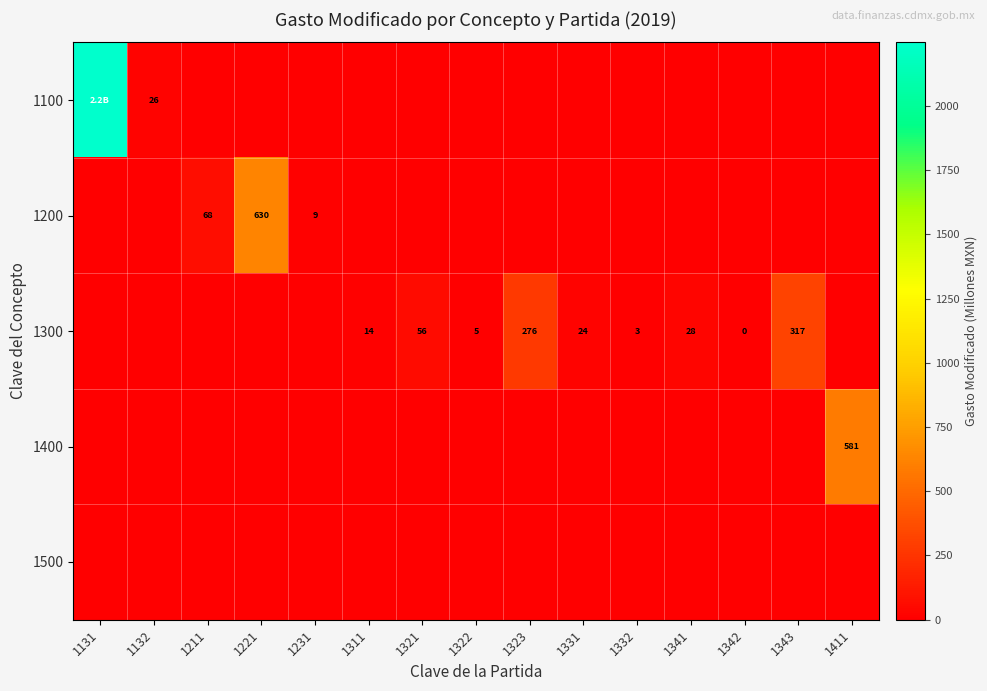

At 1321, list the series in order from smallest to largest.

1100, 1200, 1400, 1500, 1300